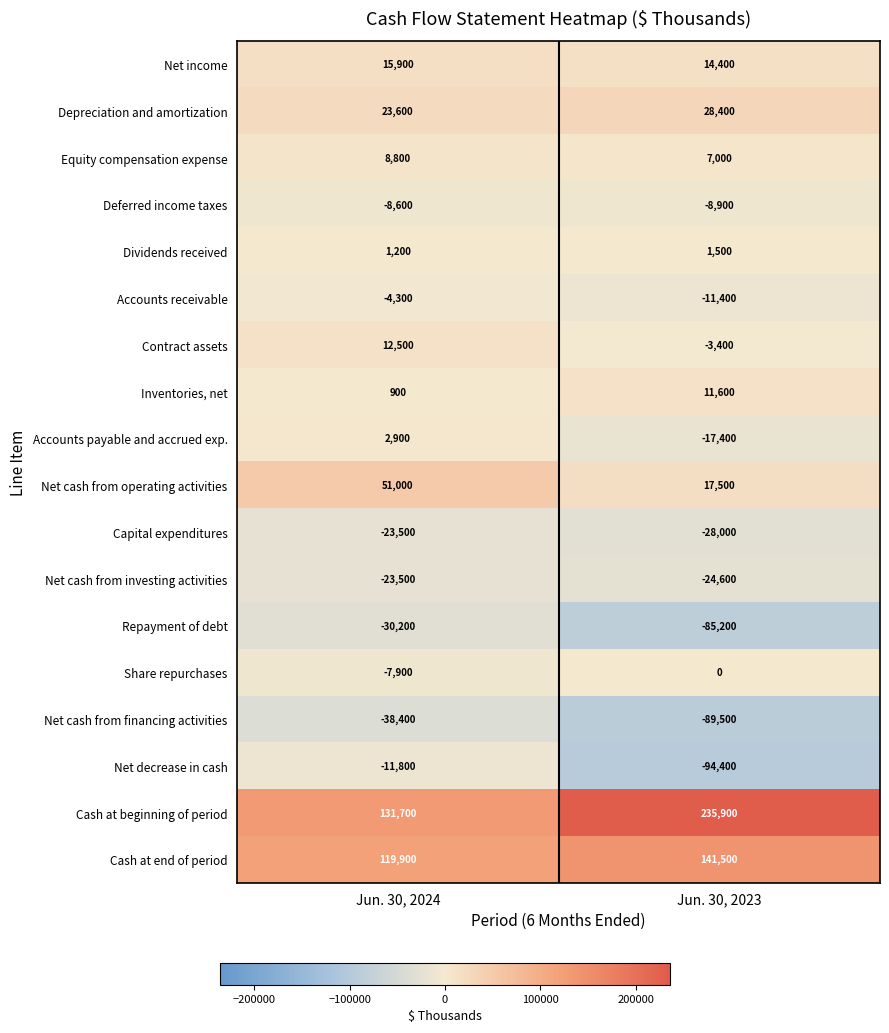

What is the sum of all Share repurchases values?

-7900